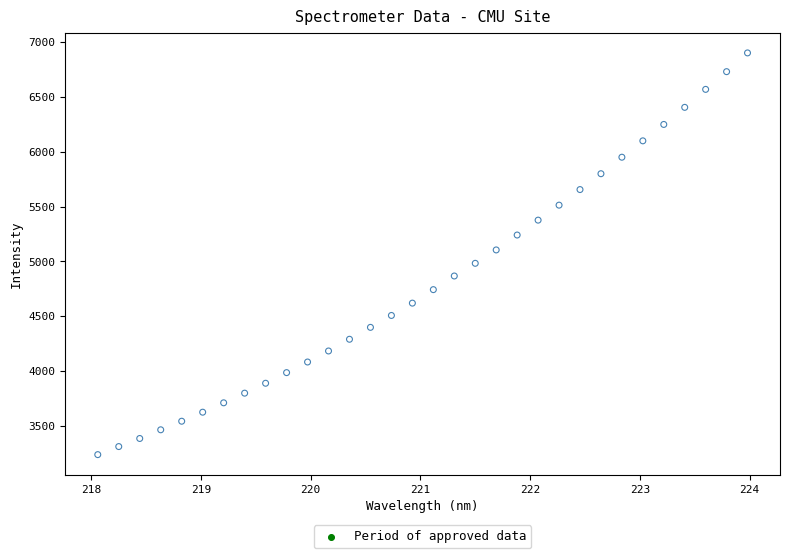

What is the range of X values (max minus min)?

5.9